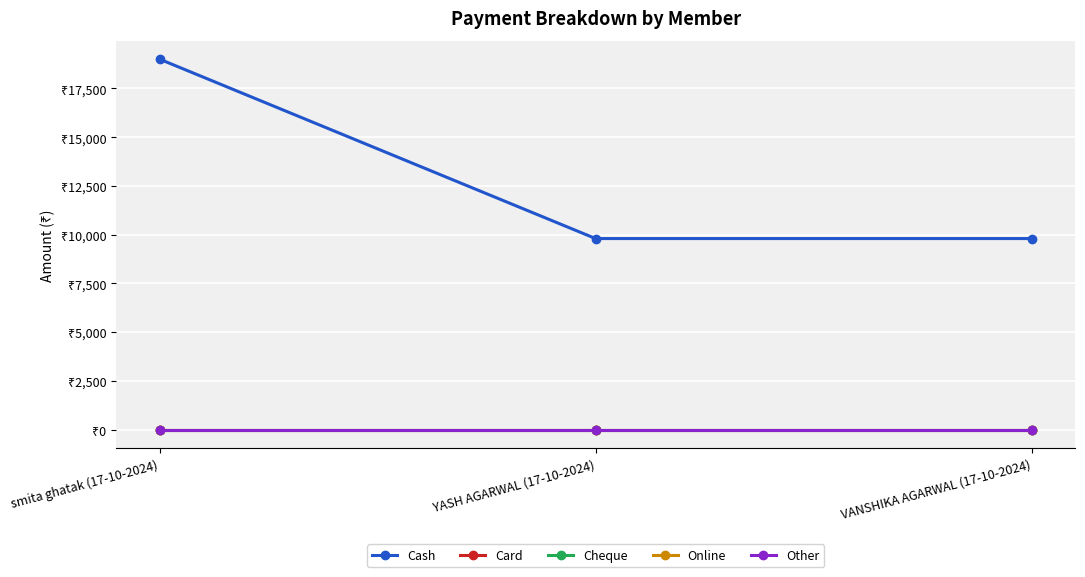

Does the chart have visible grid lines?

Yes